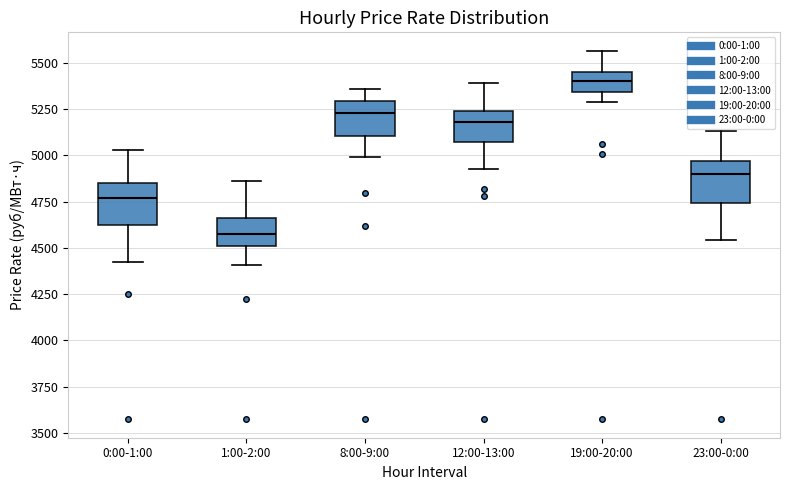

Where is the upper edge of the box for 23:00-0:00 on the y-axis? The values are not printed on the chart, so give them approximately, as read against the axis.

4950